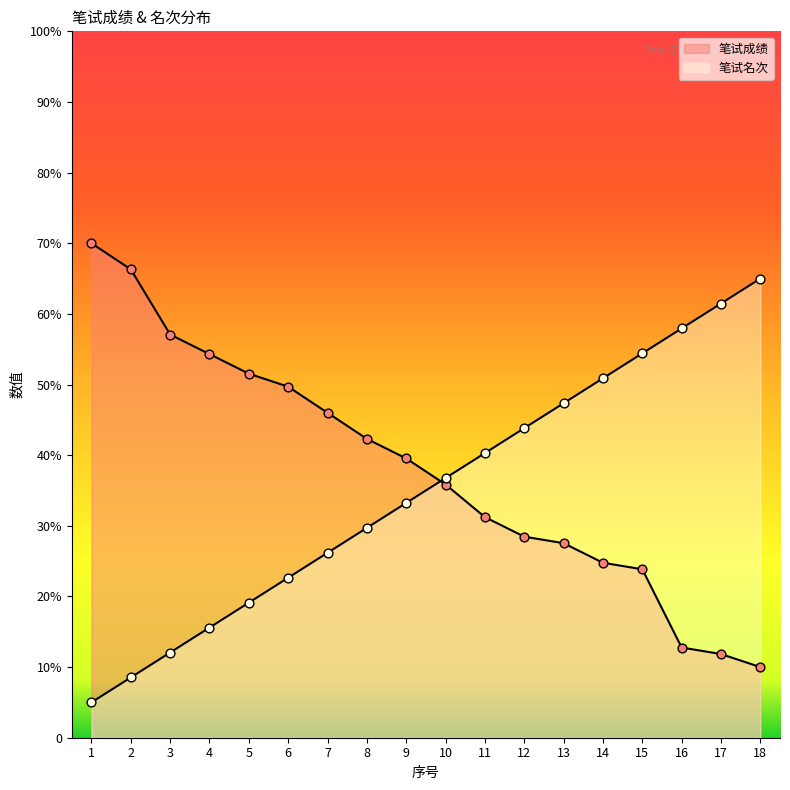

At which category is the sum across all series the highest?

15